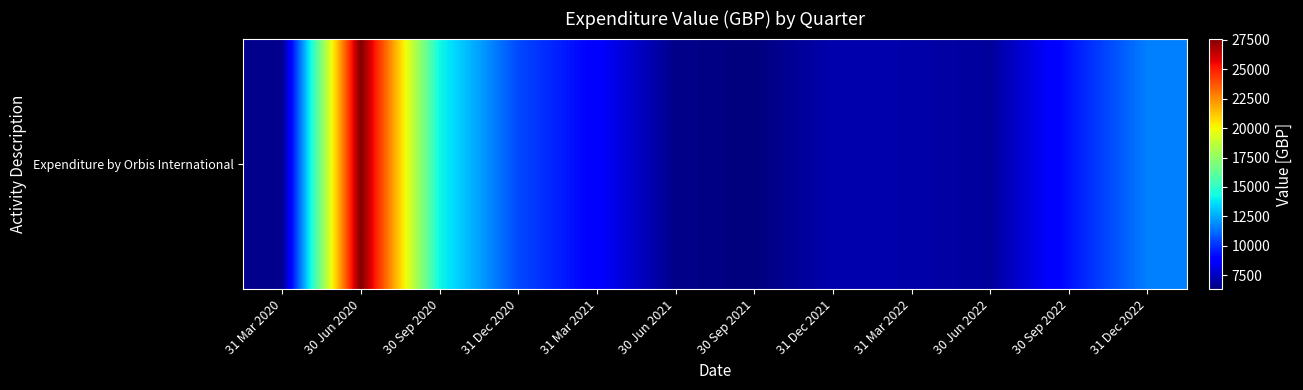

Reading right to left, what are all the values shown in this chart?

31 Dec 2022=11646.9	30 Sep 2022=9333.4	30 Jun 2022=6870.8	31 Mar 2022=7136.6	31 Dec 2021=7205.6	30 Sep 2021=6316.3	30 Jun 2021=6550.5	31 Mar 2021=8806.6	31 Dec 2020=10522.7	30 Sep 2020=14211.5	30 Jun 2020=27585.4	31 Mar 2020=6575.9